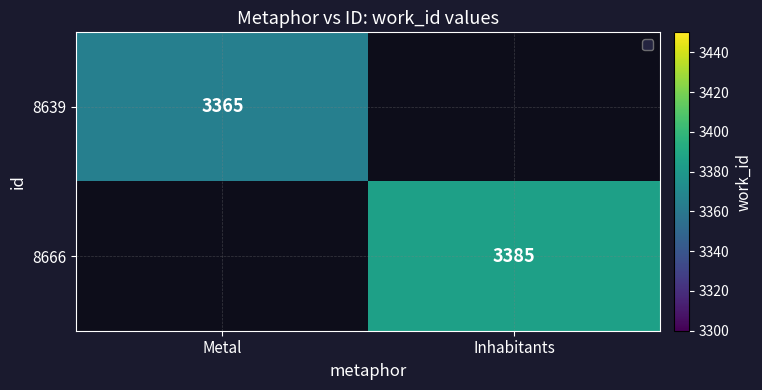

Is it true that 8666 equals 1919 at Inhabitants?

False